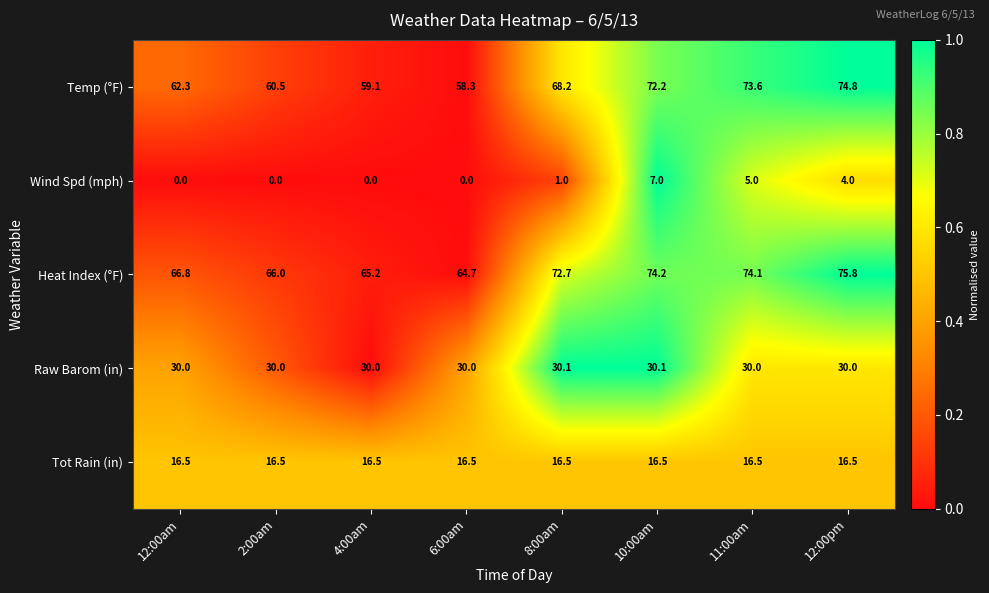

What is the total value across all series at 11:00am?

199.2